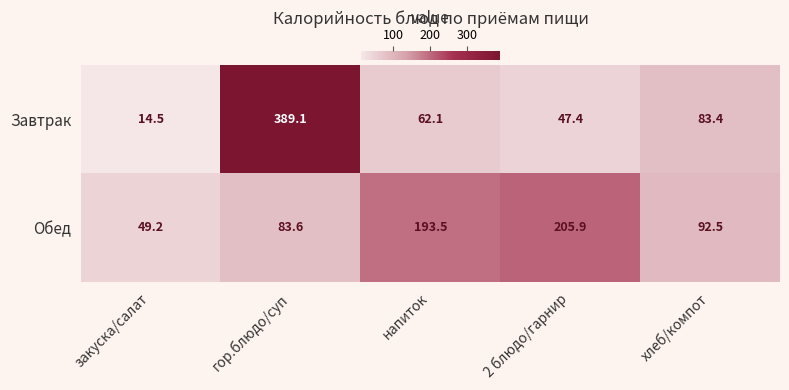

At which category does the chart reach its peak across all series?

гор.блюдо/суп